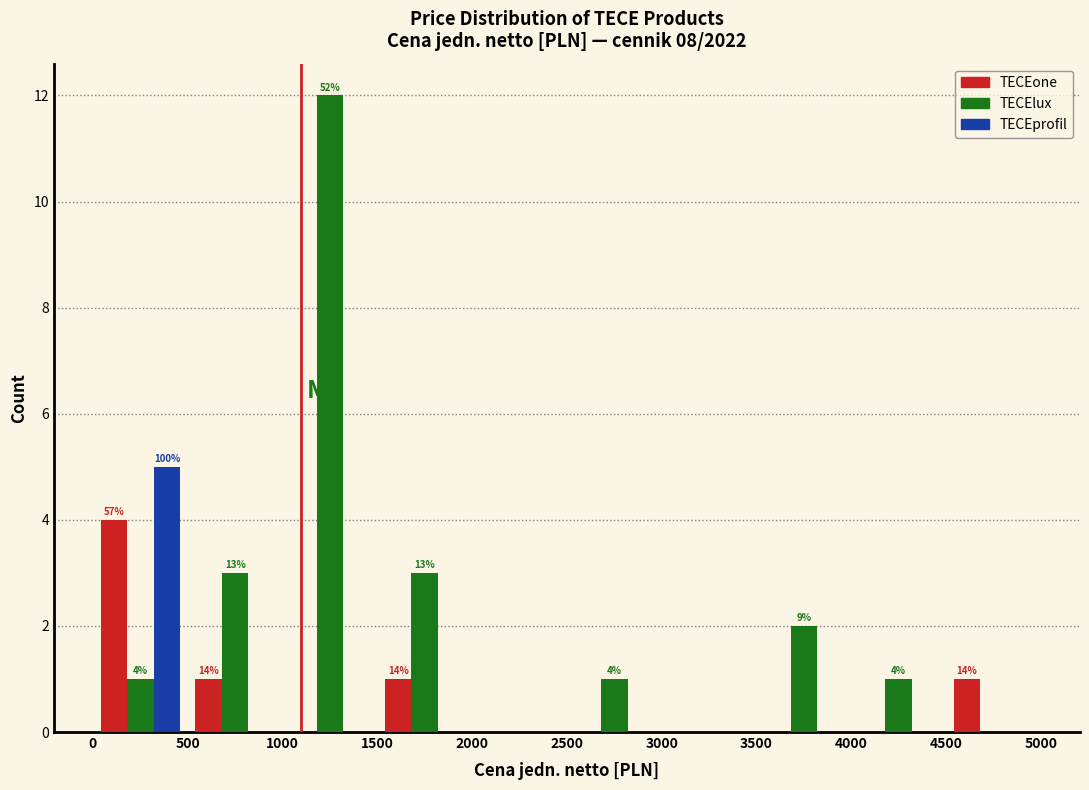

In the TECElux series, which range on the x-axis has the tallest bar?

1000 to 1500